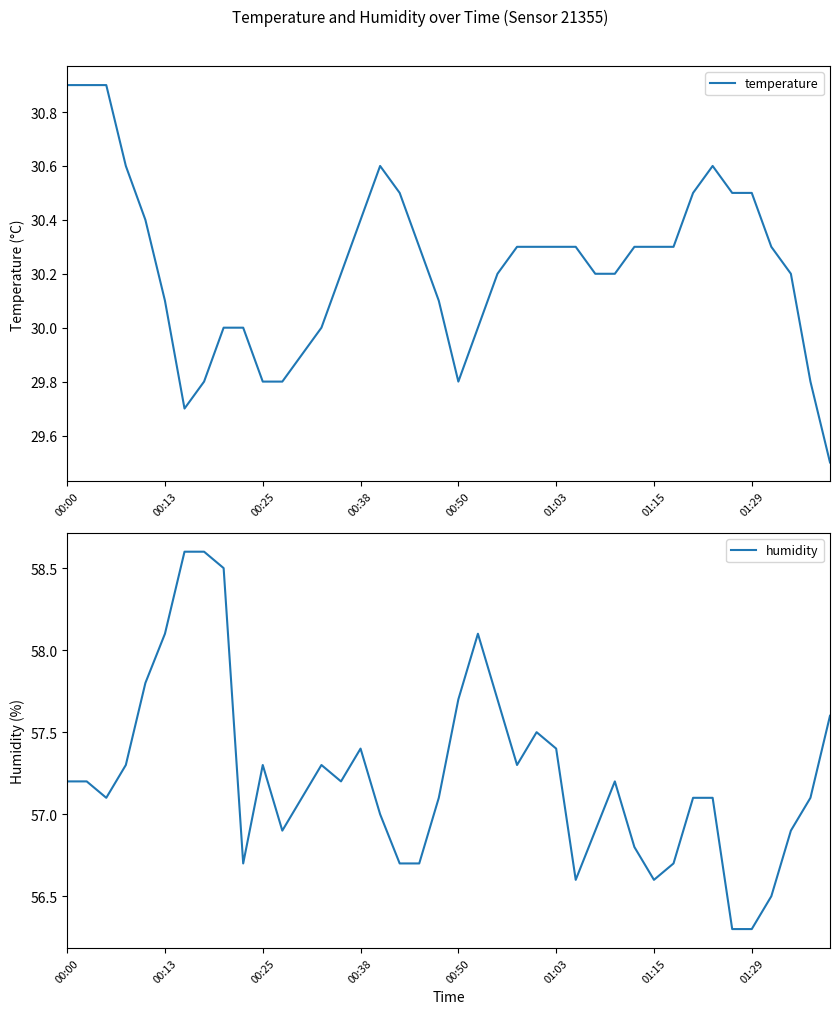

Is it true that humidity equals 33.4 at 01:29?

False